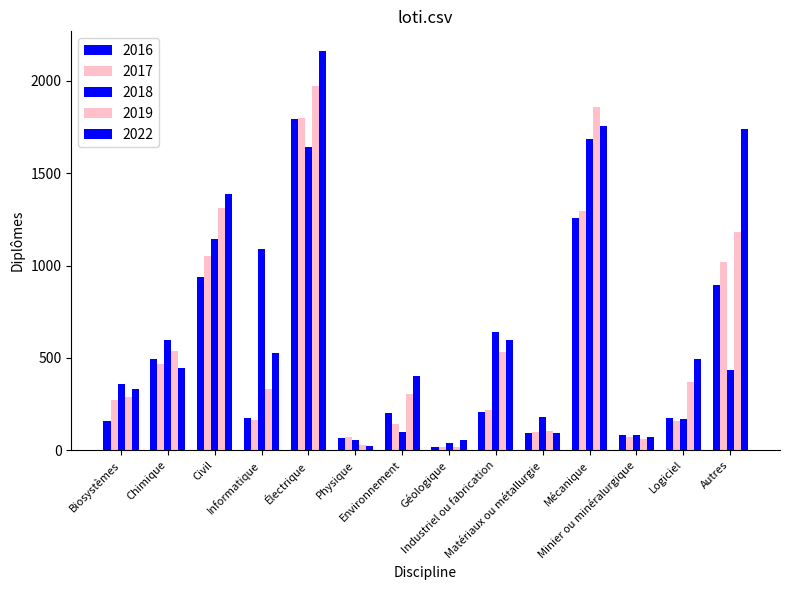

What is the sum of all 2022 values?

10071